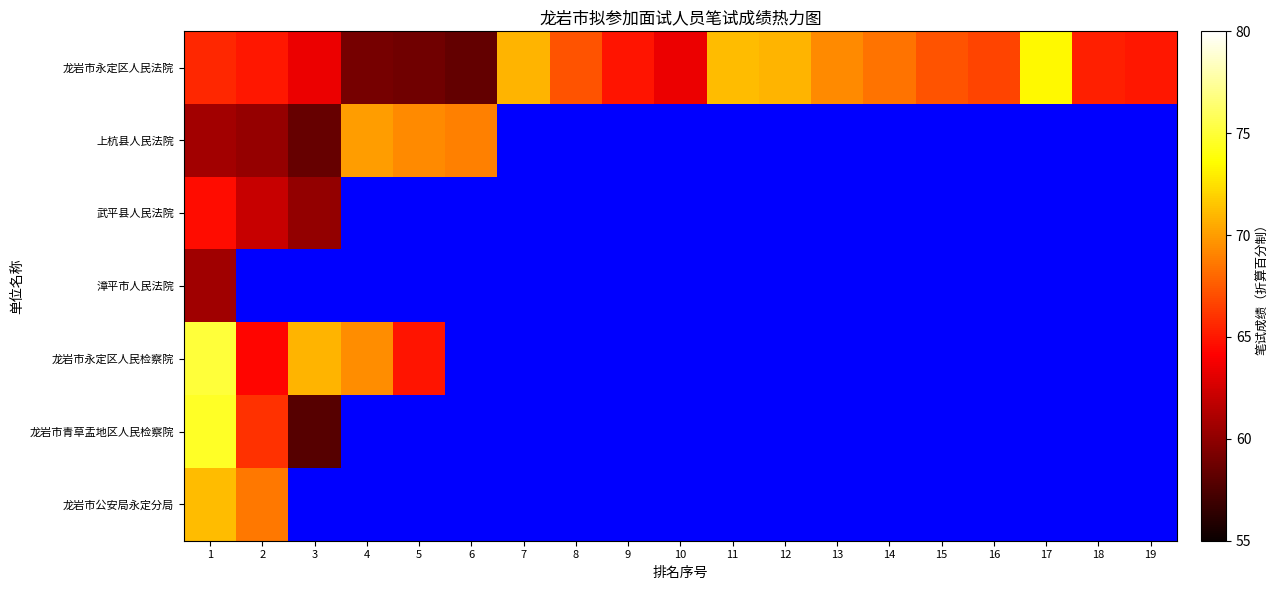

At which label does 龙岩市公安局永定分局 reach its minimum?

2